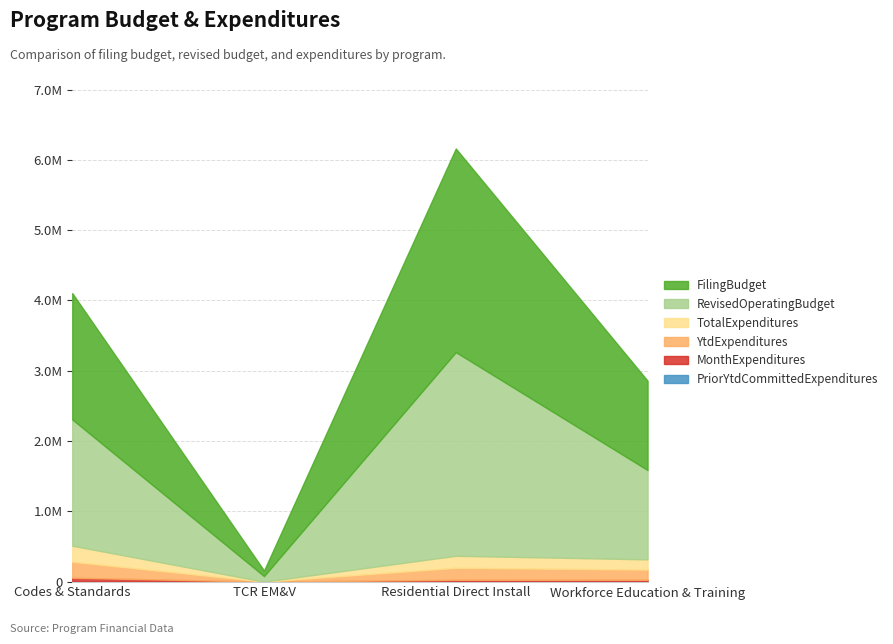

Count the number of categories in the chart.

4